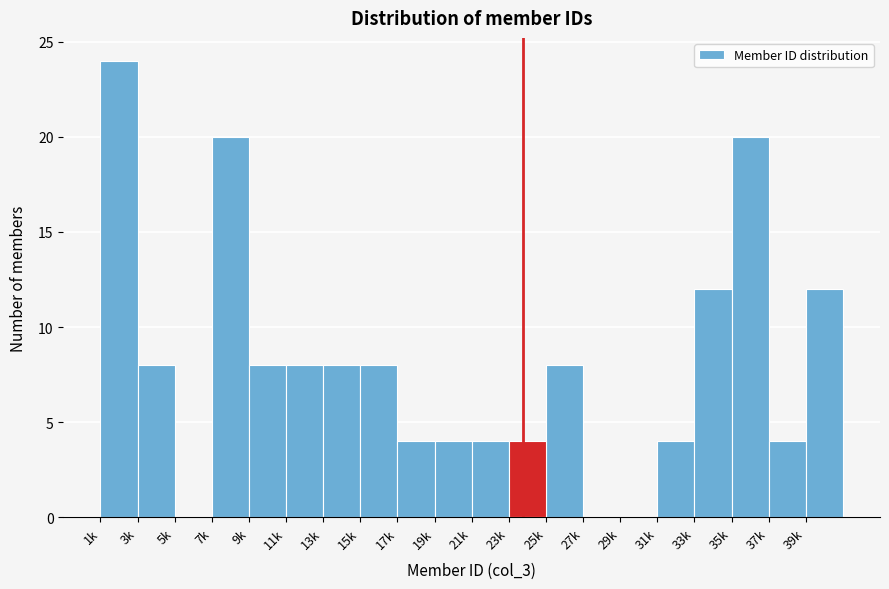

Reading left to right, extract all data points from this chart.

1k=24	3k=8	5k=0	7k=20	9k=8	11k=8	13k=8	15k=8	17k=4	19k=4	21k=4	23k=4	25k=8	27k=0	29k=0	31k=4	33k=12	35k=20	37k=4	39k=12